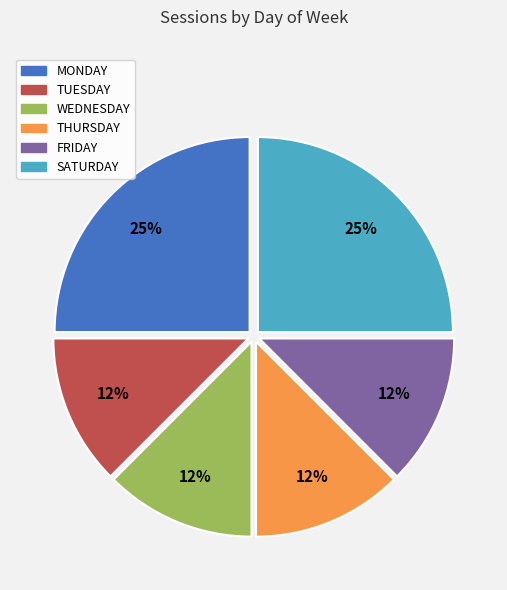

Approximately how many times larger is the value at FRIDAY compared to WEDNESDAY?

1.0